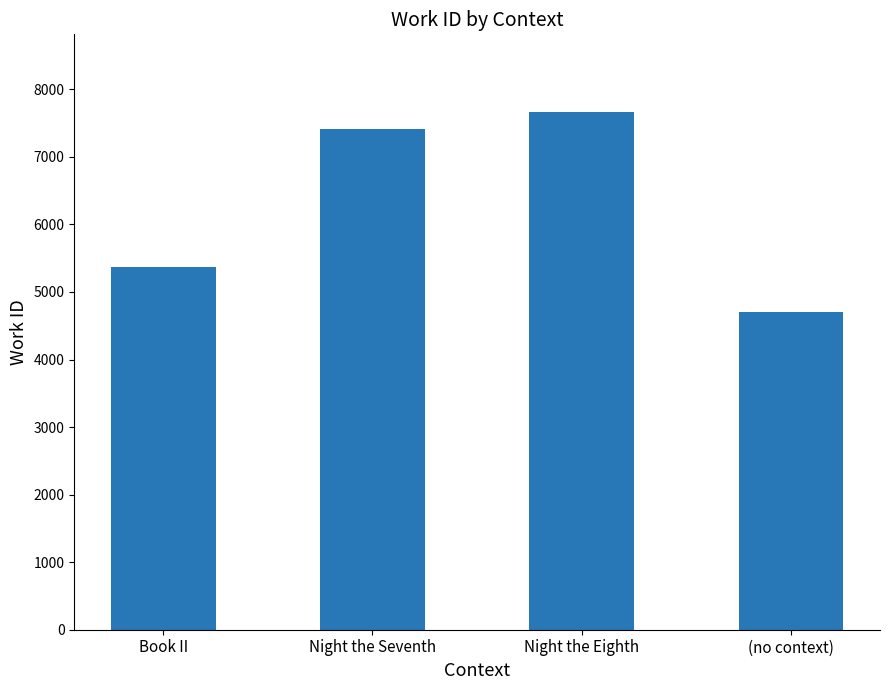

Count the number of categories in the chart.

4